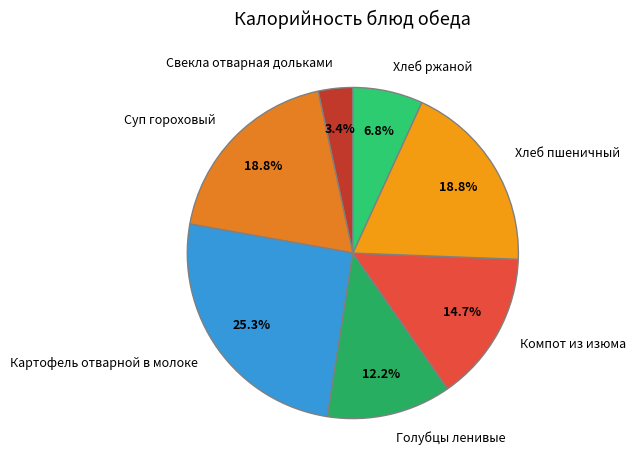

True or false: Хлеб пшеничный accounts for 29% of the total.

False